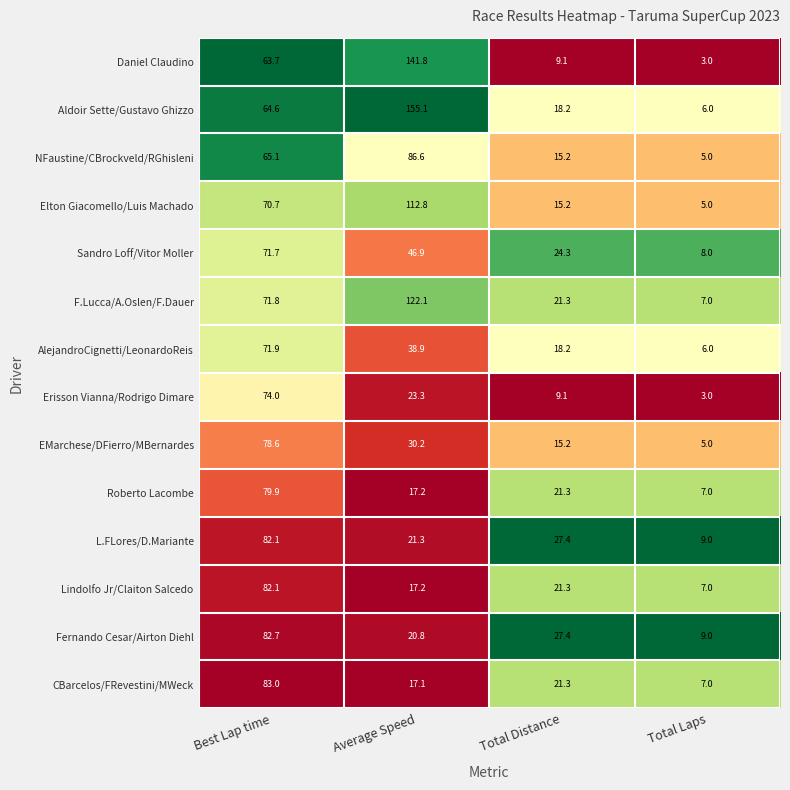

Which category has the lowest value in the L.FLores/D.Mariante series?

Total Laps